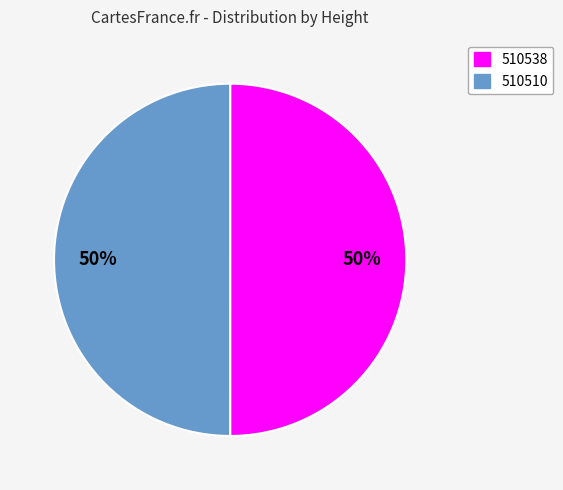

What is the ratio of the value at 510538 to the value at 510510?

1.0